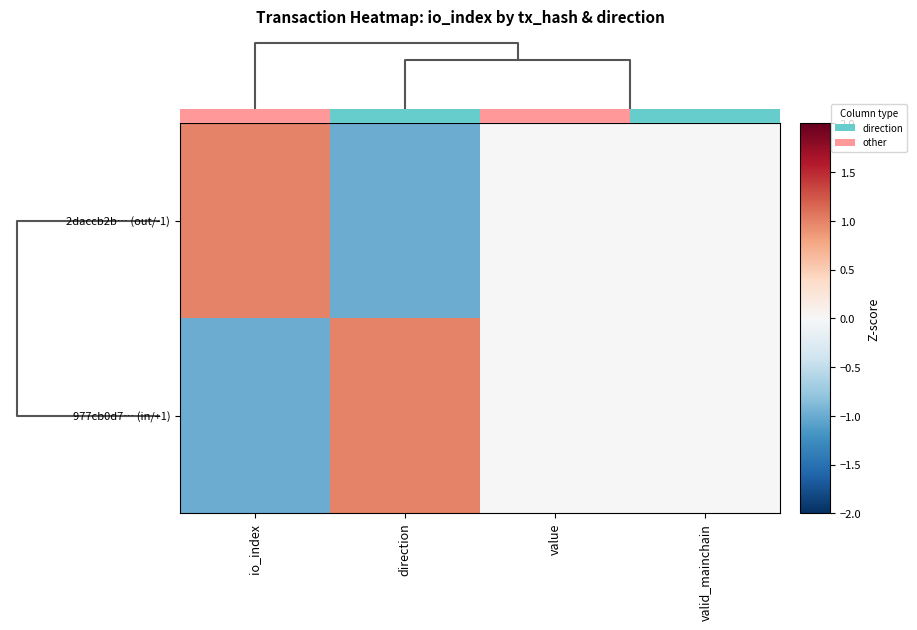

What is the maximum value shown in the chart?

1.0